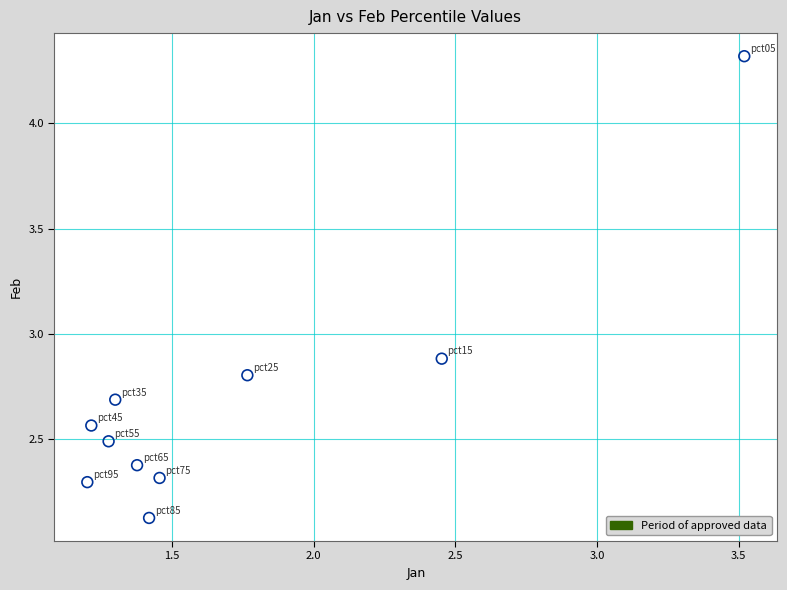

What is the average Y value?

2.7